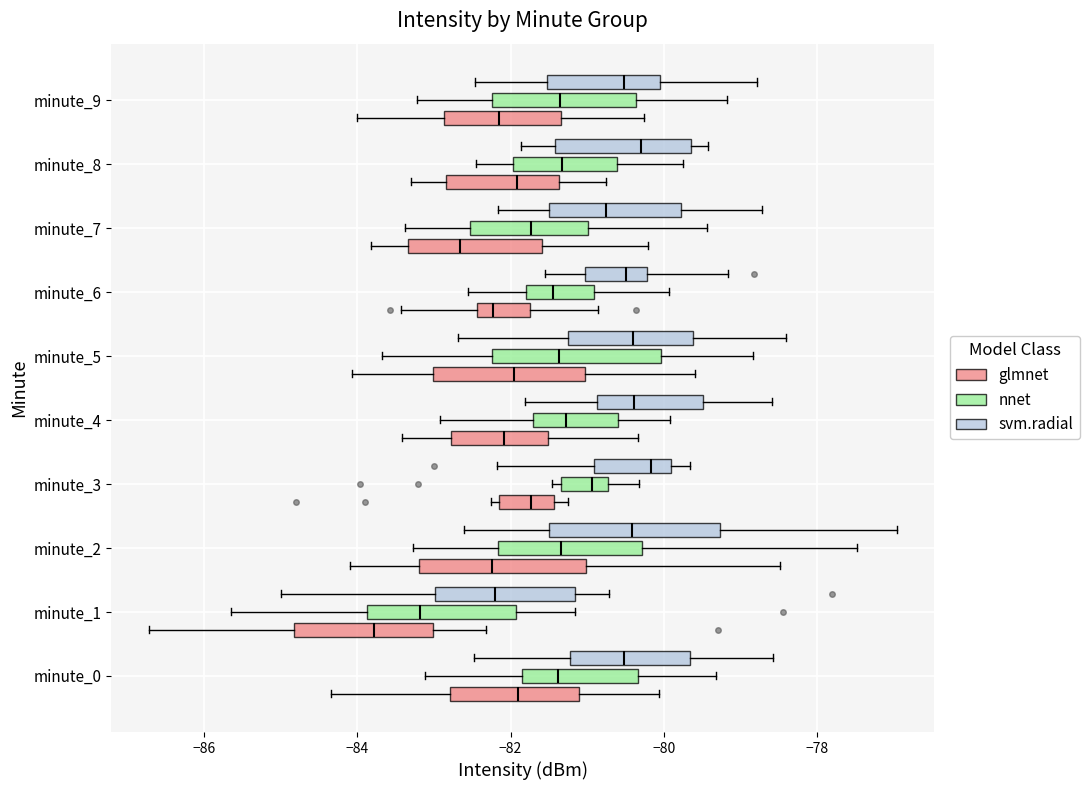

Reading bottom to top, transcribe this box plot: for each box, give where its median line is, the range the box spans, and where its two whiskers end, as read against the x-axis. The values are not printed on the chart, so give them approximately, as read against the axis.

minute_0 (glmnet): median -81.8, box -82.8 to -81.2, whiskers -84.4 to -80.0
minute_0 (nnet): median -81.4, box -81.8 to -80.4, whiskers -83.2 to -79.4
minute_0 (svm.radial): median -80.6, box -81.2 to -79.6, whiskers -82.4 to -78.6
minute_1 (glmnet): median -83.8, box -84.8 to -83.0, whiskers -86.8 to -82.4
minute_1 (nnet): median -83.2, box -83.8 to -82.0, whiskers -85.6 to -81.2
minute_1 (svm.radial): median -82.2, box -83.0 to -81.2, whiskers -85.0 to -80.8
minute_2 (glmnet): median -82.2, box -83.2 to -81.0, whiskers -84.0 to -78.4
minute_2 (nnet): median -81.4, box -82.2 to -80.2, whiskers -83.2 to -77.4
minute_2 (svm.radial): median -80.4, box -81.4 to -79.2, whiskers -82.6 to -77.0
minute_3 (glmnet): median -81.8, box -82.2 to -81.4, whiskers -82.2 (just left of the box's left edge) to -81.2
minute_3 (nnet): median -81.0, box -81.4 to -80.8, whiskers -81.4 (just left of the box's left edge) to -80.4
minute_3 (svm.radial): median -80.2, box -81.0 to -80.0, whiskers -82.2 to -79.6
minute_4 (glmnet): median -82.0, box -82.8 to -81.6, whiskers -83.4 to -80.4
minute_4 (nnet): median -81.2, box -81.8 to -80.6, whiskers -83.0 to -80.0
minute_4 (svm.radial): median -80.4, box -80.8 to -79.4, whiskers -81.8 to -78.6
minute_5 (glmnet): median -82.0, box -83.0 to -81.0, whiskers -84.0 to -79.6
minute_5 (nnet): median -81.4, box -82.2 to -80.0, whiskers -83.6 to -78.8
minute_5 (svm.radial): median -80.4, box -81.2 to -79.6, whiskers -82.6 to -78.4
minute_6 (glmnet): median -82.2, box -82.4 to -81.8, whiskers -83.4 to -80.8
minute_6 (nnet): median -81.4, box -81.8 to -81.0, whiskers -82.6 to -80.0
minute_6 (svm.radial): median -80.4, box -81.0 to -80.2, whiskers -81.6 to -79.2
minute_7 (glmnet): median -82.6, box -83.4 to -81.6, whiskers -83.8 to -80.2
minute_7 (nnet): median -81.8, box -82.6 to -81.0, whiskers -83.4 to -79.4
minute_7 (svm.radial): median -80.8, box -81.6 to -79.8, whiskers -82.2 to -78.8
minute_8 (glmnet): median -82.0, box -82.8 to -81.4, whiskers -83.4 to -80.8
minute_8 (nnet): median -81.4, box -82.0 to -80.6, whiskers -82.4 to -79.8
minute_8 (svm.radial): median -80.4, box -81.4 to -79.6, whiskers -81.8 to -79.4
minute_9 (glmnet): median -82.2, box -82.8 to -81.4, whiskers -84.0 to -80.2
minute_9 (nnet): median -81.4, box -82.2 to -80.4, whiskers -83.2 to -79.2
minute_9 (svm.radial): median -80.6, box -81.6 to -80.0, whiskers -82.4 to -78.8